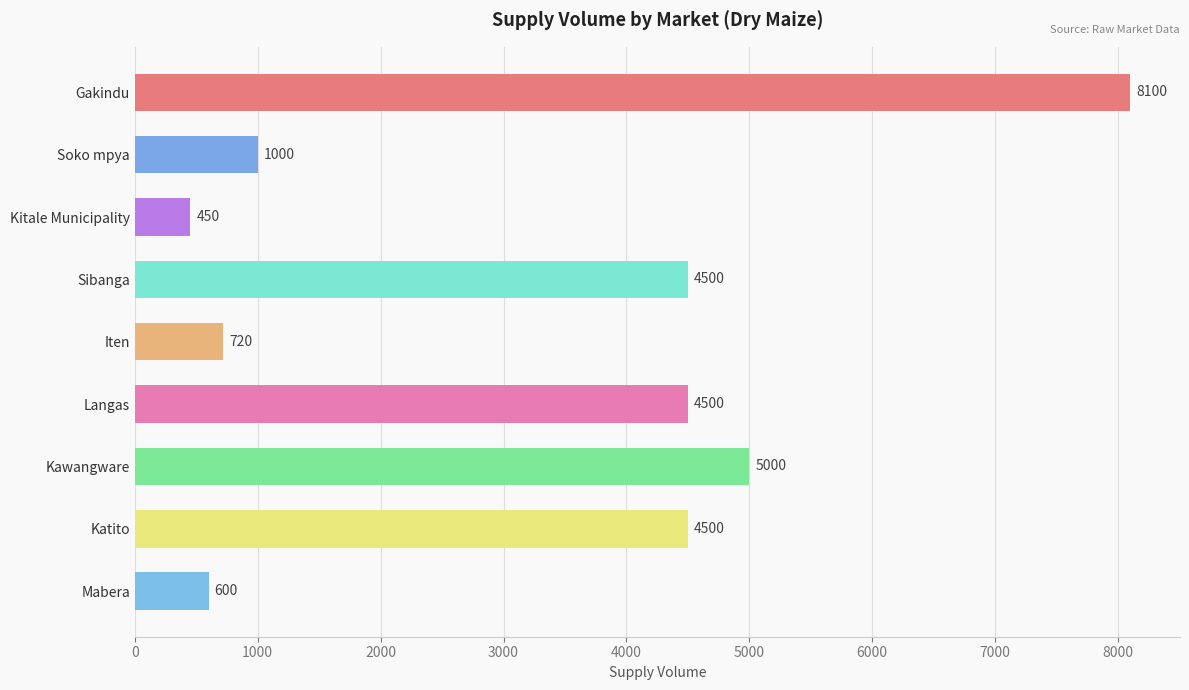

What is the difference between the second highest and minimum values?

4550